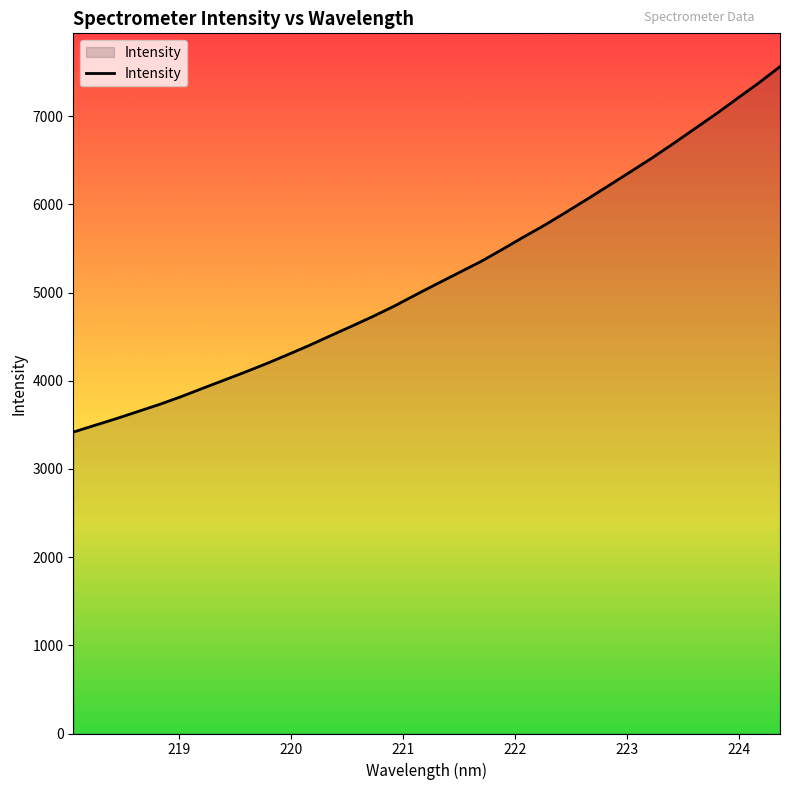

What is the minimum value shown in the chart?

3418.4